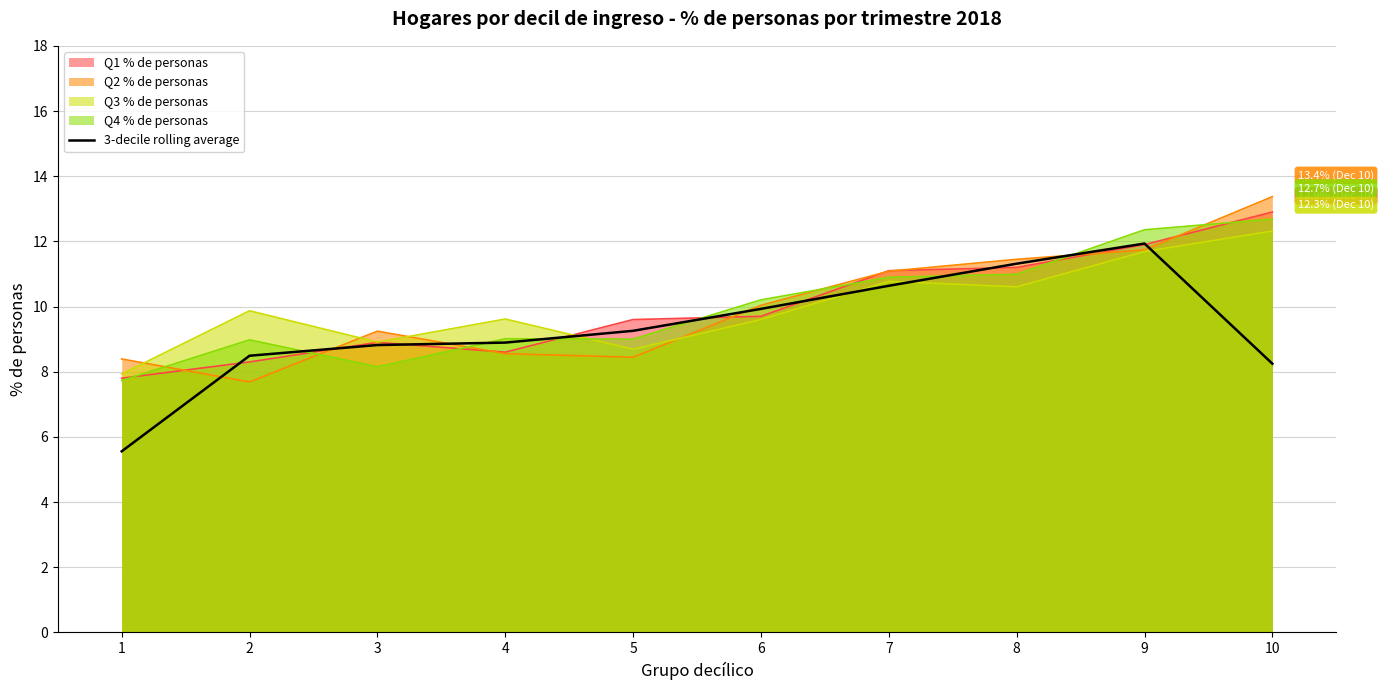

True or false: the data shows 8.2 at 1.

False